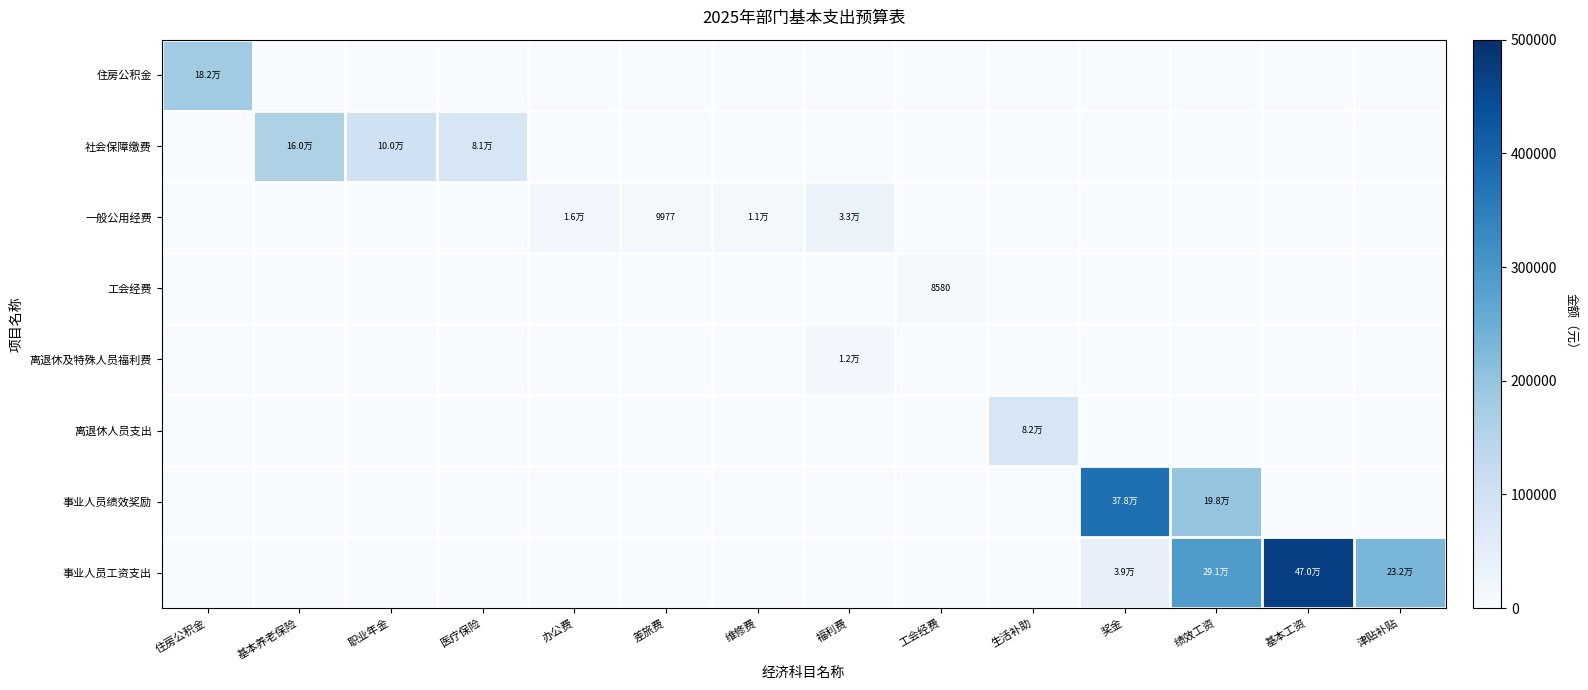

Count the number of data series in this chart.

8